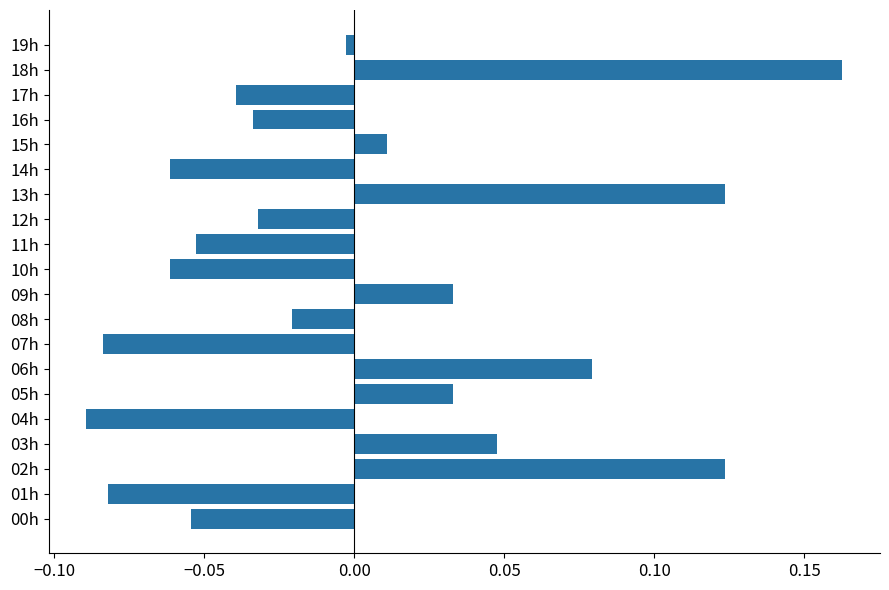

What is the difference between the maximum and minimum values?

0.3